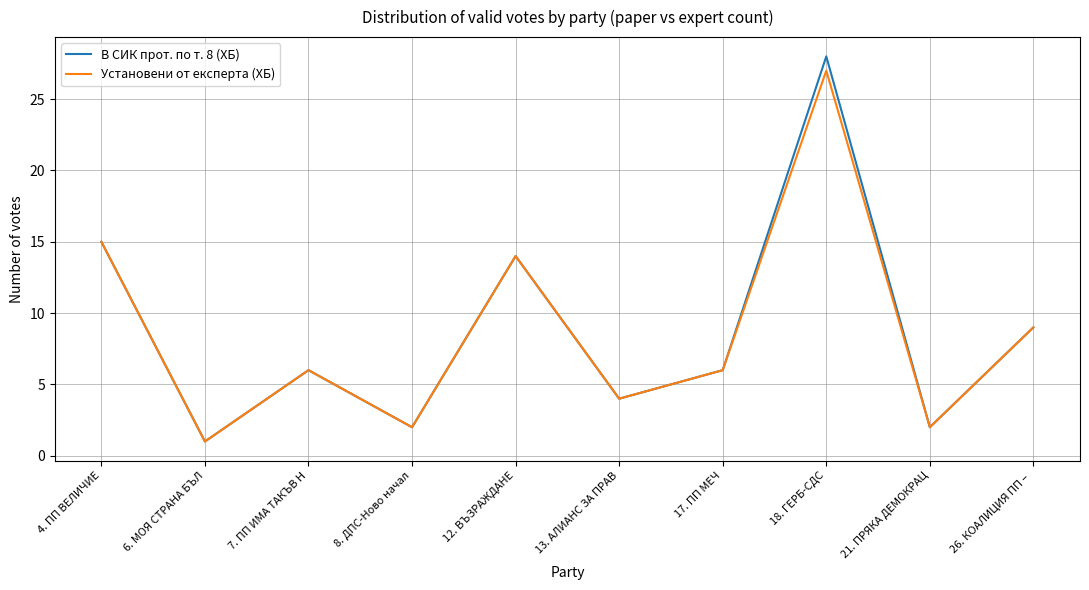

Which series has the widest spread of values?

В СИК прот. по т. 8 (ХБ)